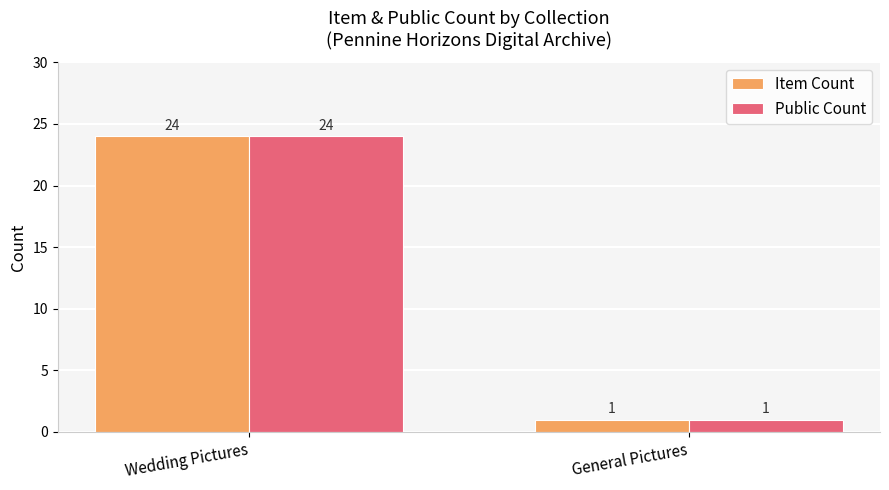

What is the lowest value of the Public Count series?

1